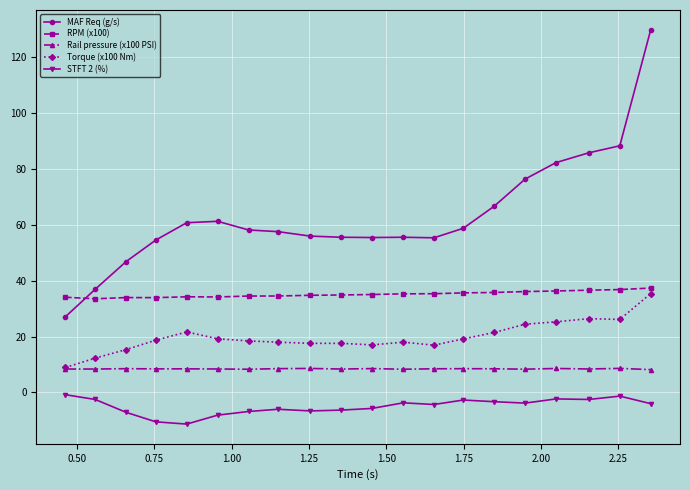

True or false: MAF Req (g/s) and Torque (x100 Nm) cross at least once.

False